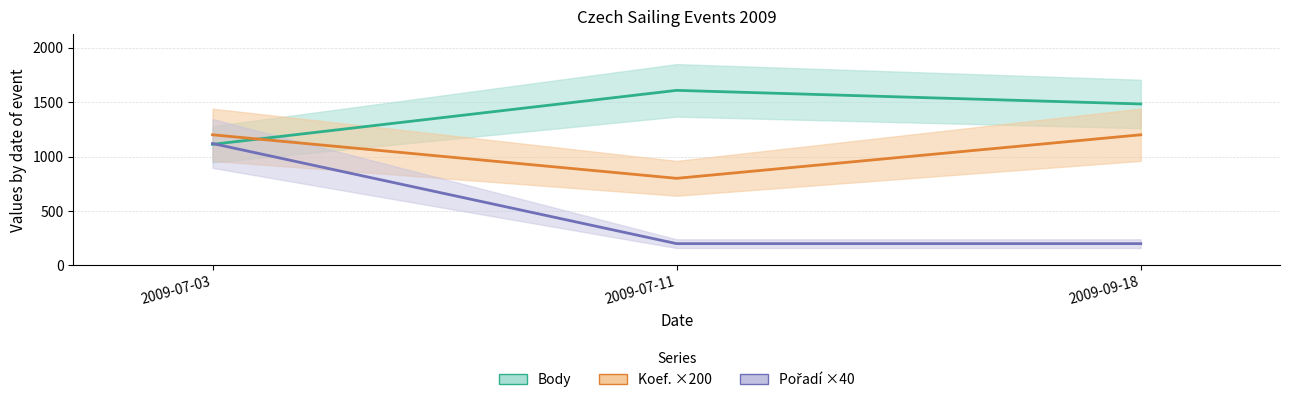

What is the value of the Body point at the 2nd from the left?

1608